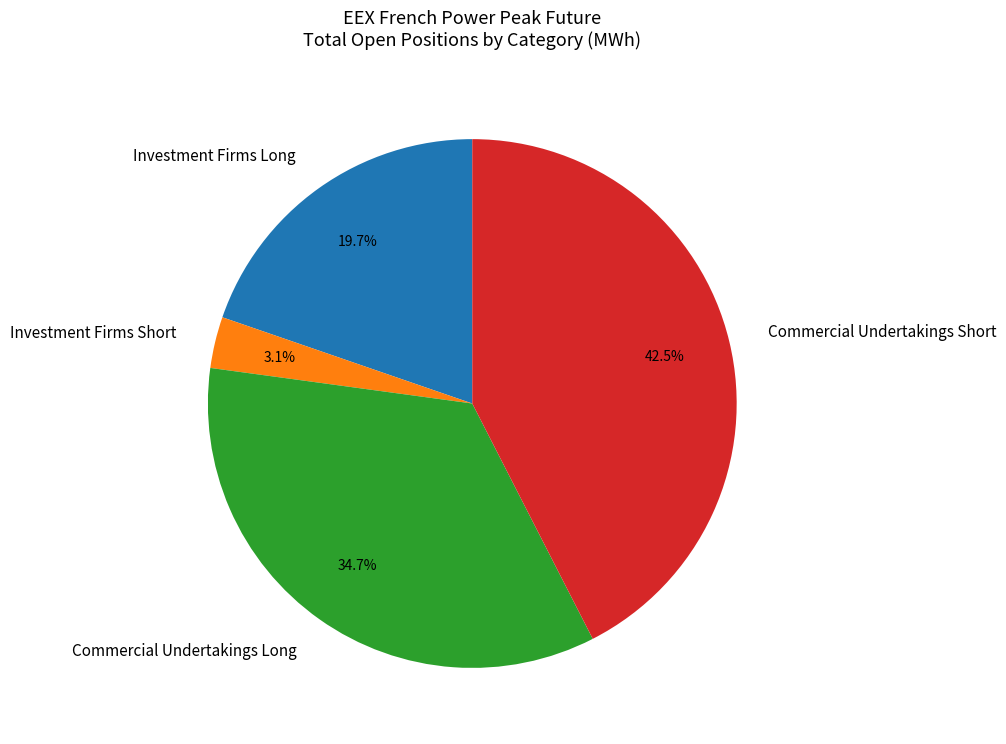

Does any single category account for the majority?

No